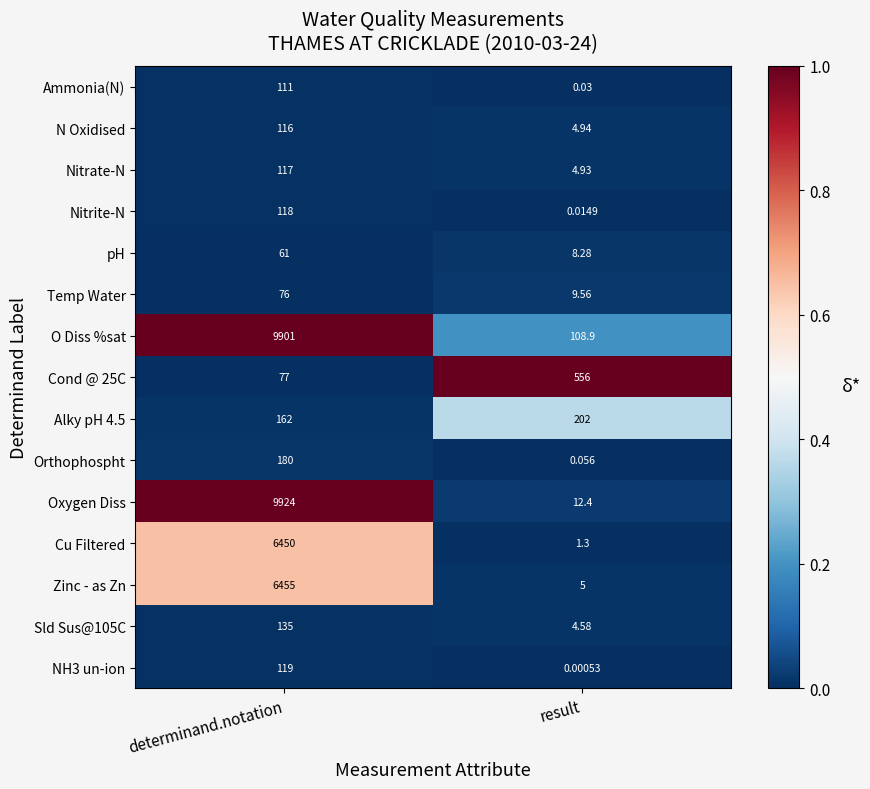

How many series are shown in this chart?

15